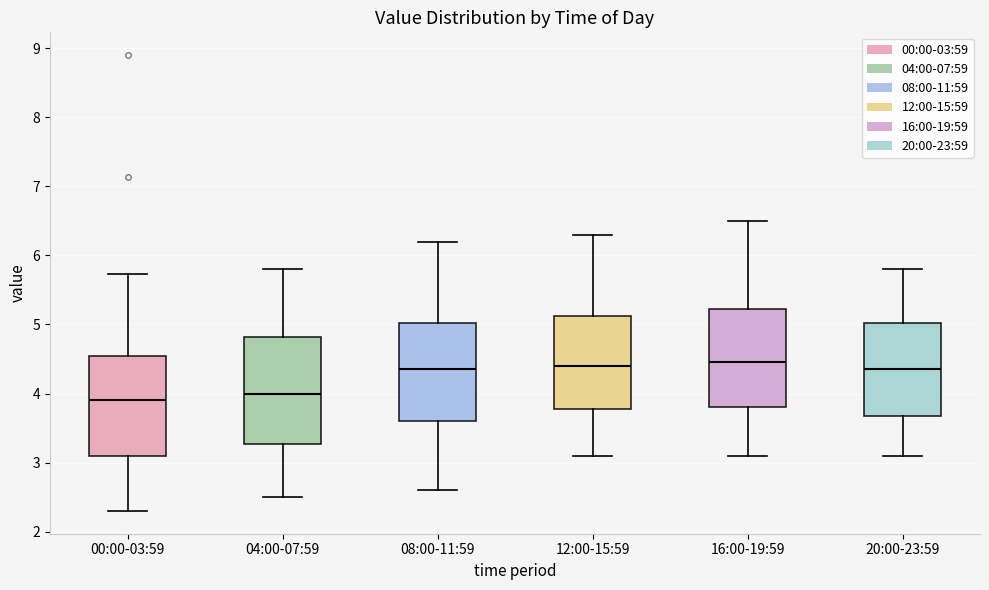

Where does the median line of the box for 04:00-07:59 sit on the y-axis? The values are not printed on the chart, so give them approximately, as read against the axis.

4.0